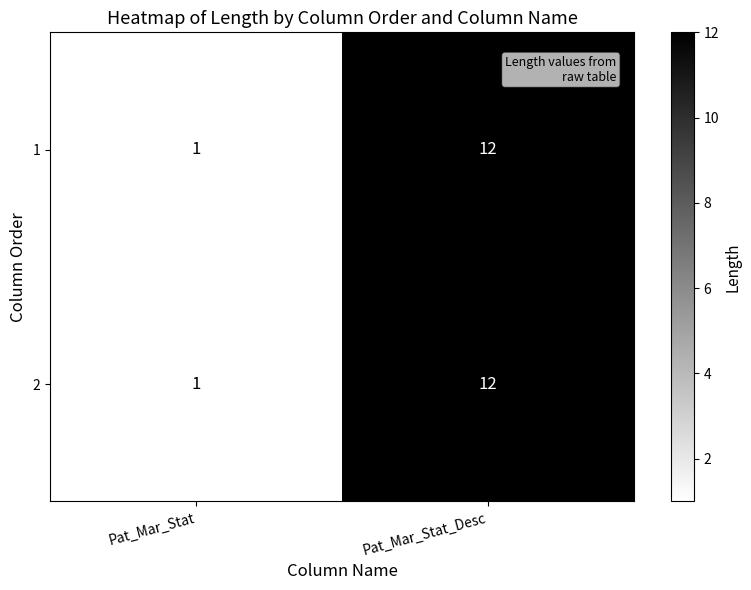

Where is 2 nearest to the value 6?

Pat_Mar_Stat